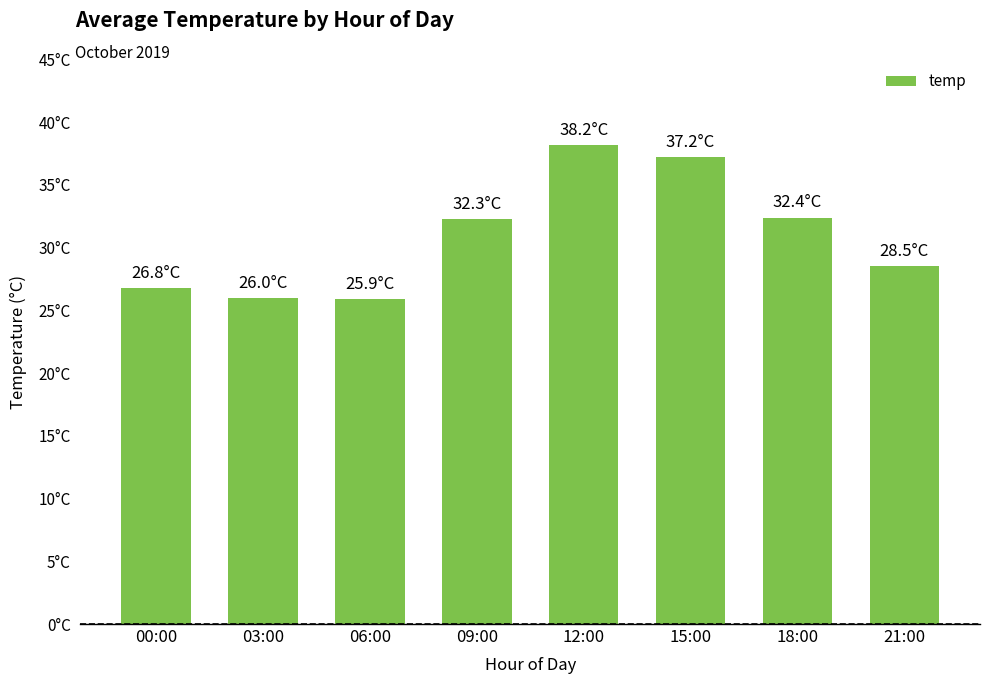

True or false: the data shows 26.8 at 00:00.

True